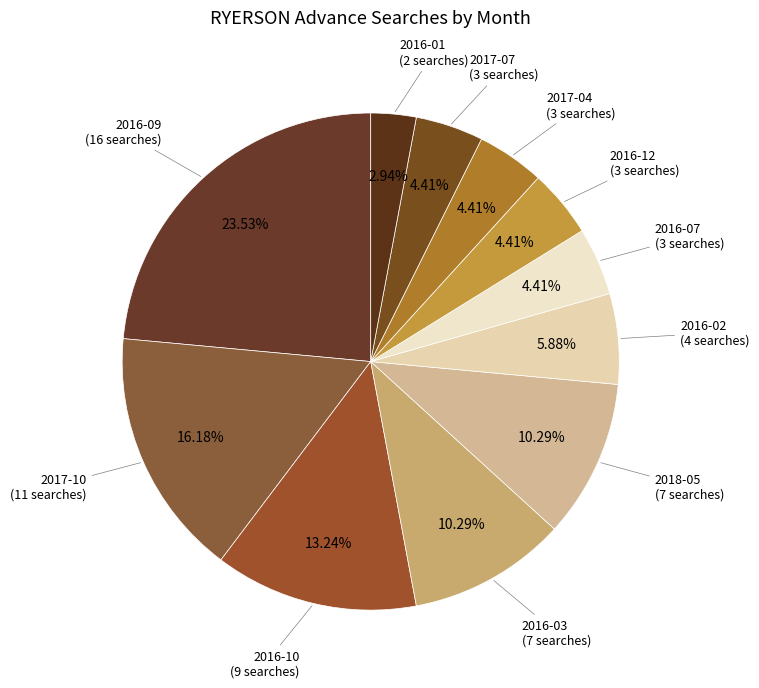

Approximately how many times larger is the value at 2016-01 compared to 2016-09?

0.1